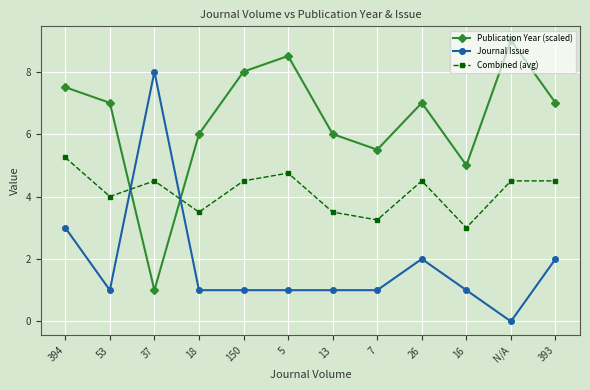

Where is Publication Year (scaled) nearest to the value 5?

16